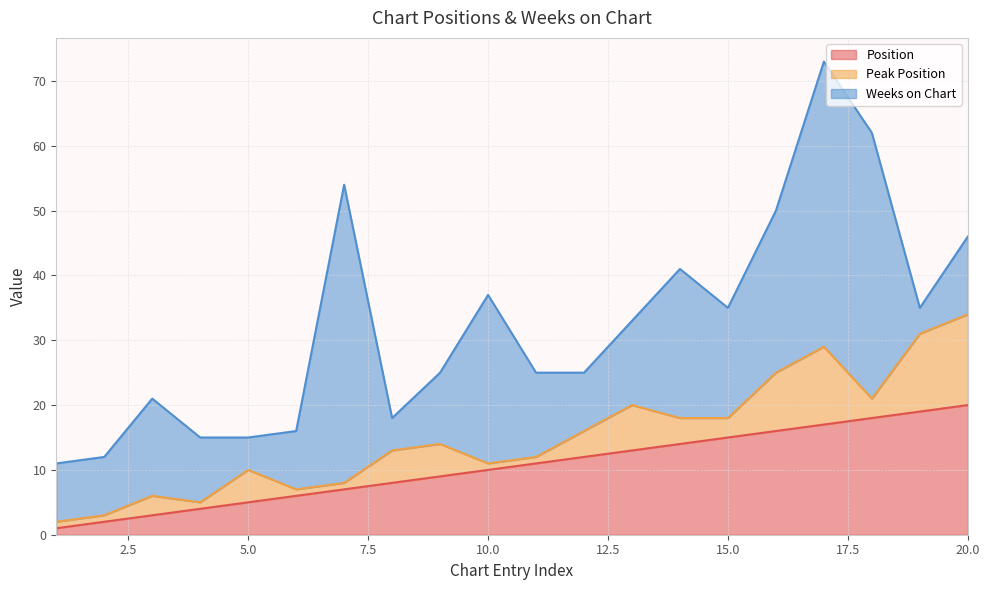

How many intersections are there between Position and Weeks on Chart?

4